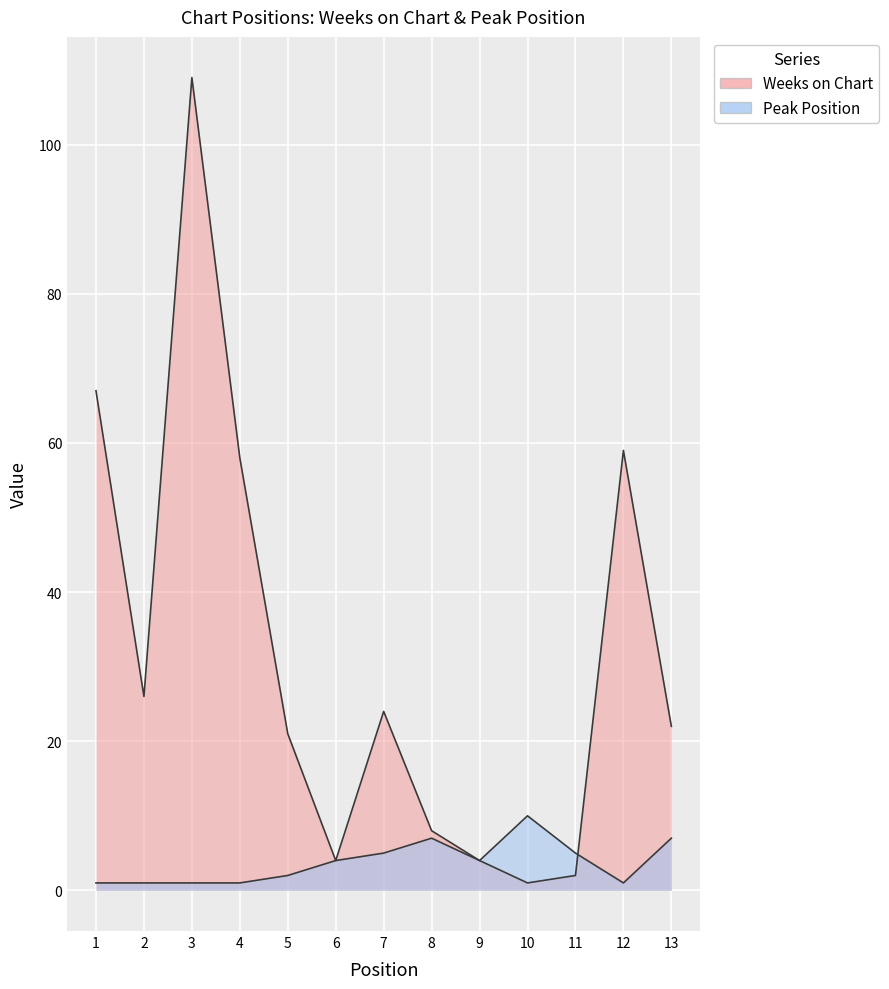

What is the spread (max minus min) of values at 2?

25